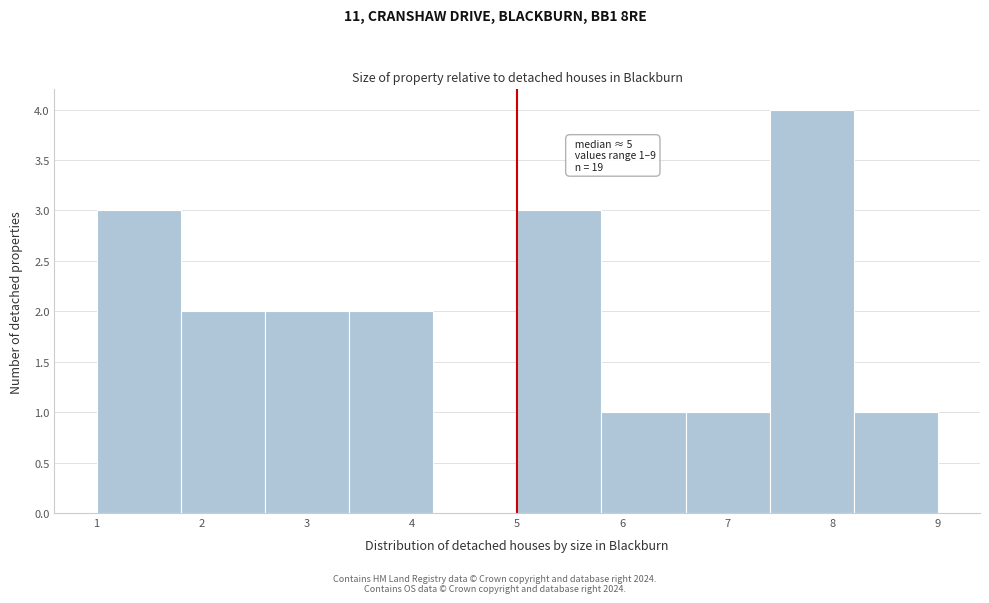

Over which range of the x-axis is the bar tallest?

7.4 to 8.2